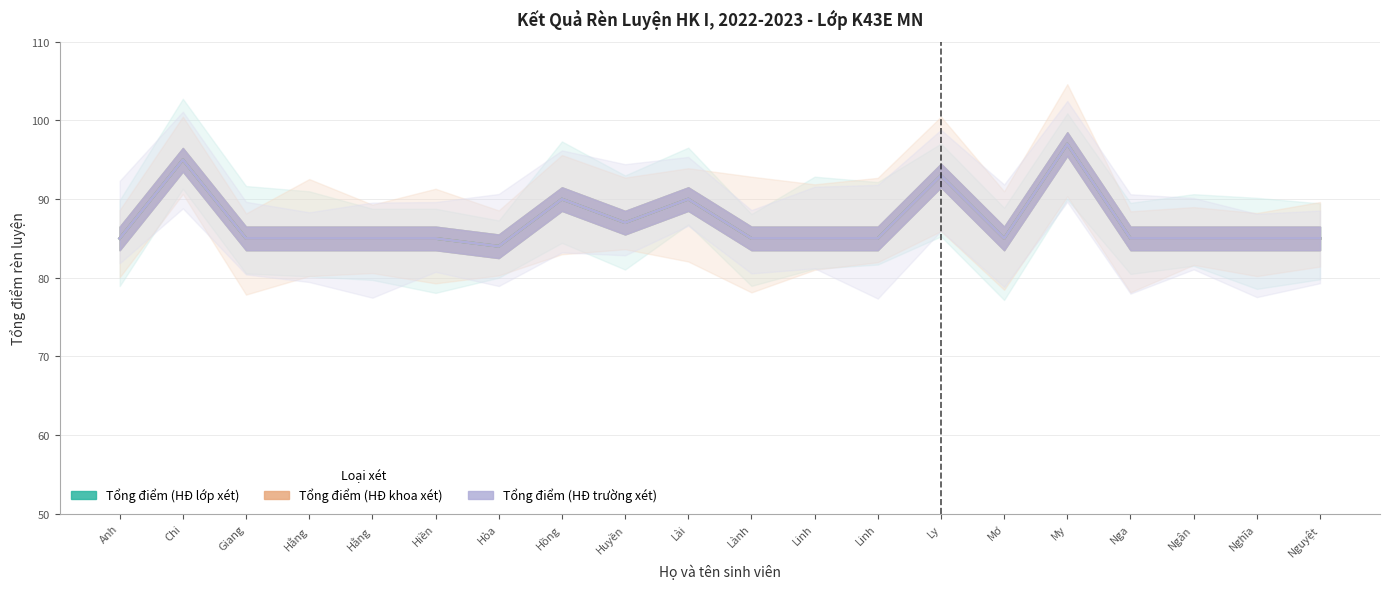

What is the label of the 13th point from the left?

Linh